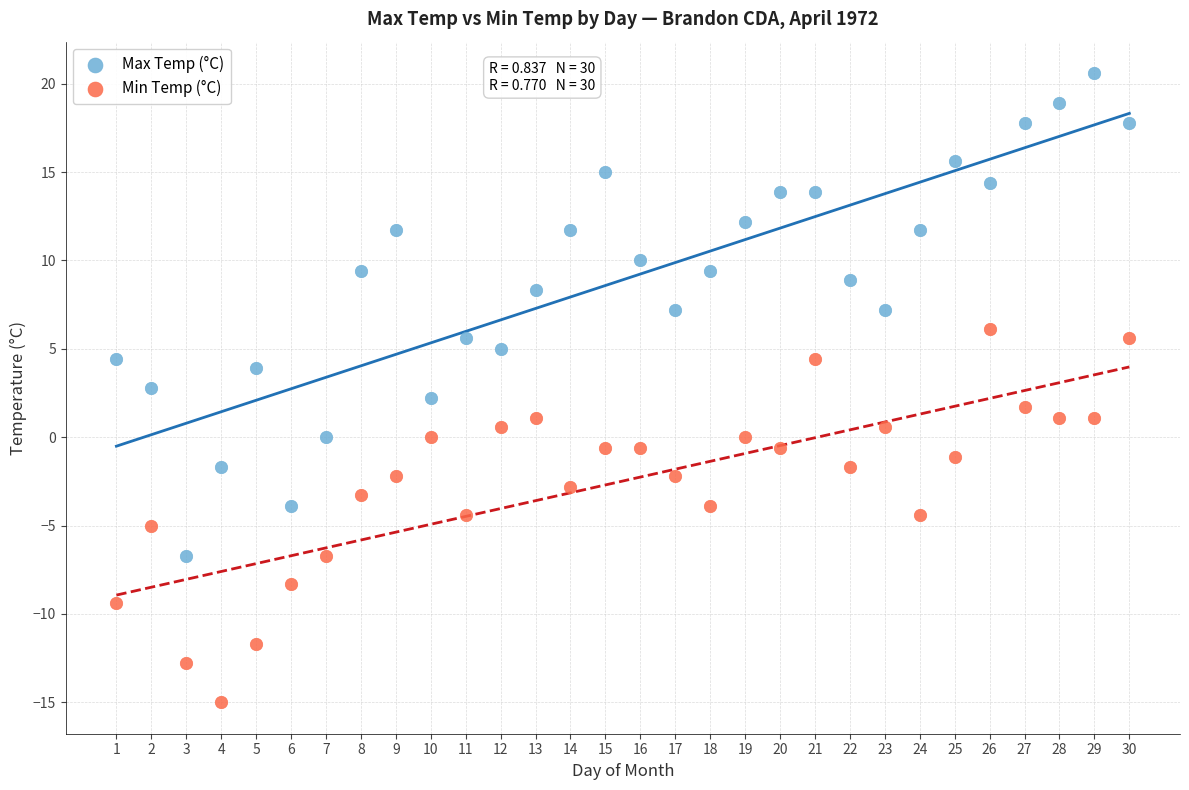

Across all data points, what is the range of Y values (max minus min)?

35.6